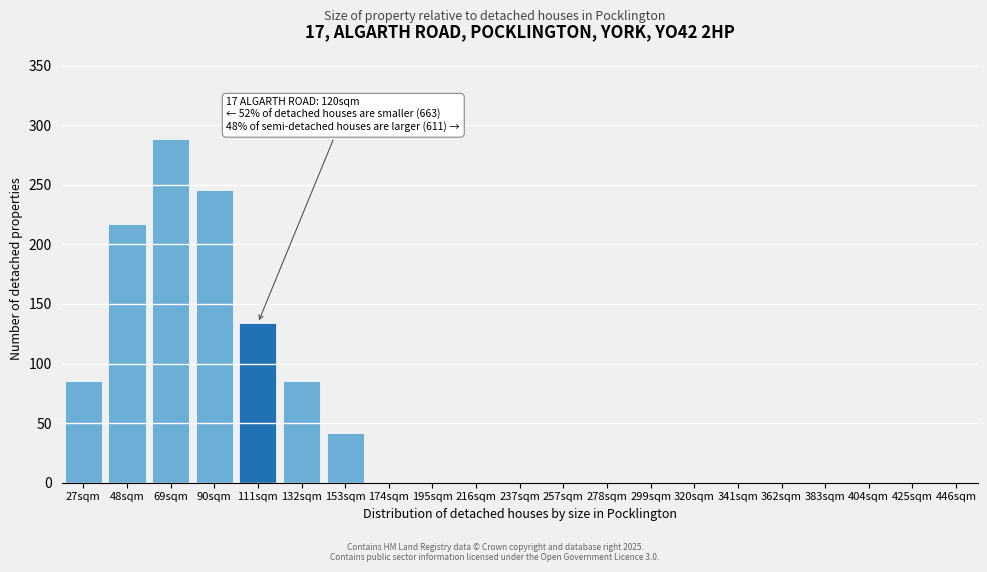

Reading left to right, list all the values displayed in this chart.

27sqm=85	48sqm=217	69sqm=288	90sqm=246	111sqm=134	132sqm=85	153sqm=42	174sqm=0	195sqm=0	216sqm=0	237sqm=0	257sqm=0	278sqm=0	299sqm=0	320sqm=0	341sqm=0	362sqm=0	383sqm=0	404sqm=0	425sqm=0	446sqm=0